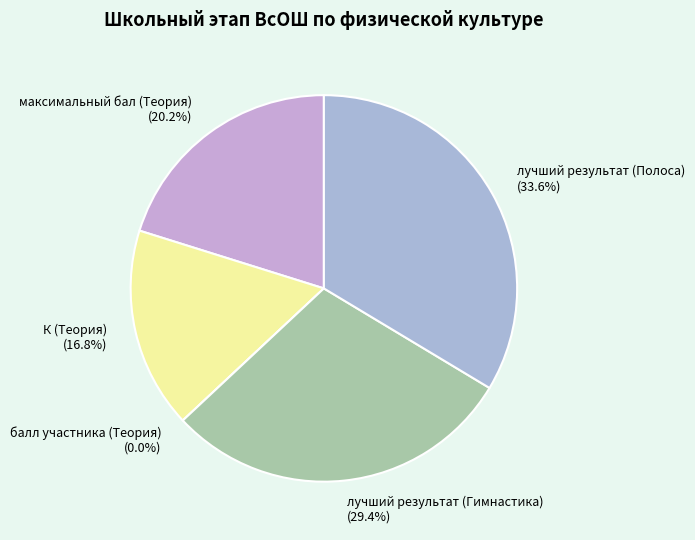

Between максимальный бал (Теория) and балл участника (Теория), which is larger?

максимальный бал (Теория)